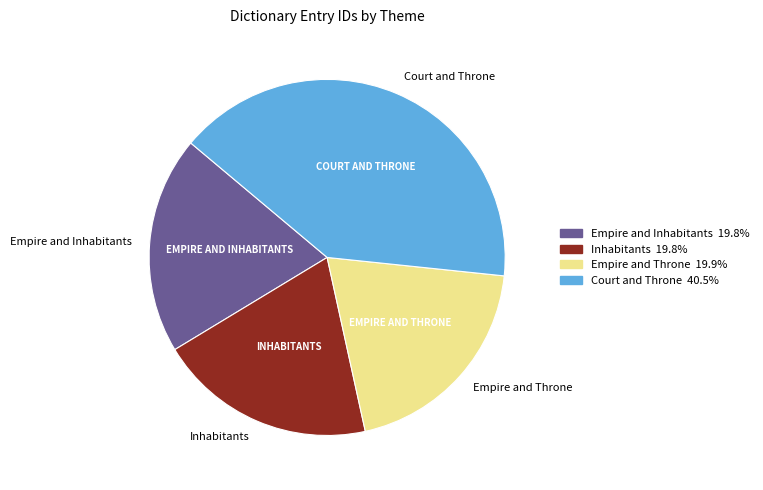

Do Inhabitants and Empire and Throne together represent more than half of the pie?

No